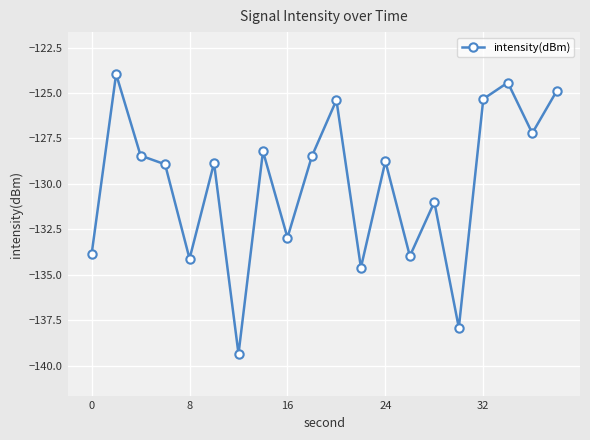

What is the sum of all values?

-2600.7